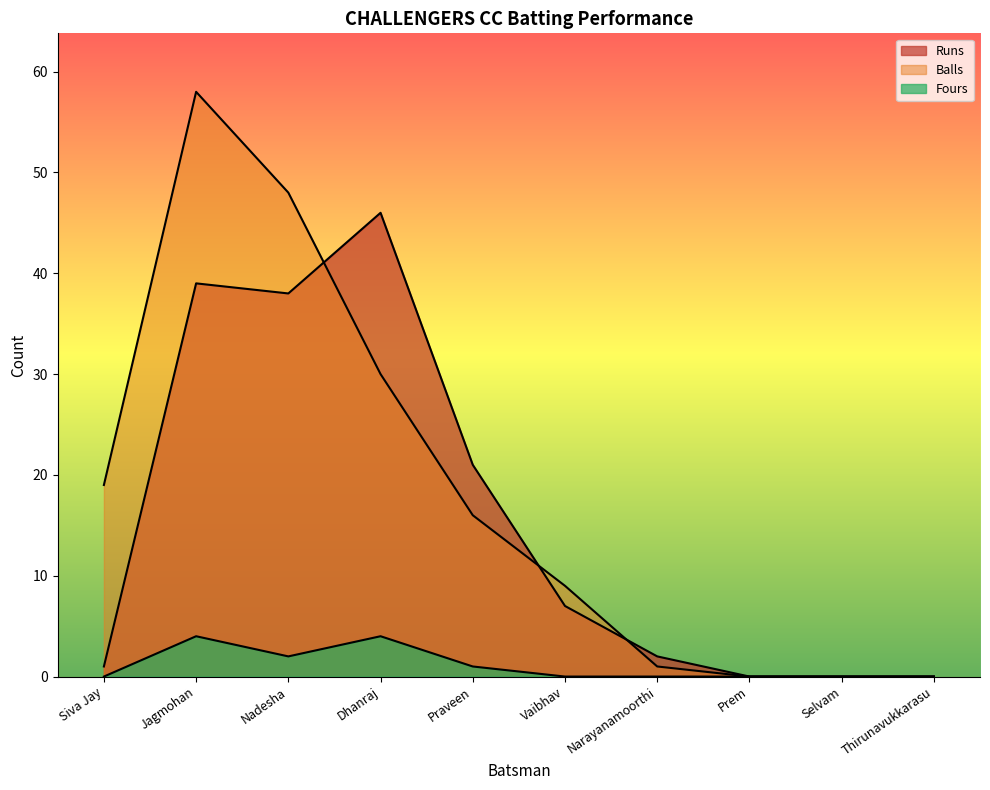

Rank the categories by Runs value from highest to lowest.

Dhanraj, Jagmohan, Nadesha, Praveen, Vaibhav, Narayanamoorthi, Siva Jay, Prem, Selvam, Thirunavukkarasu